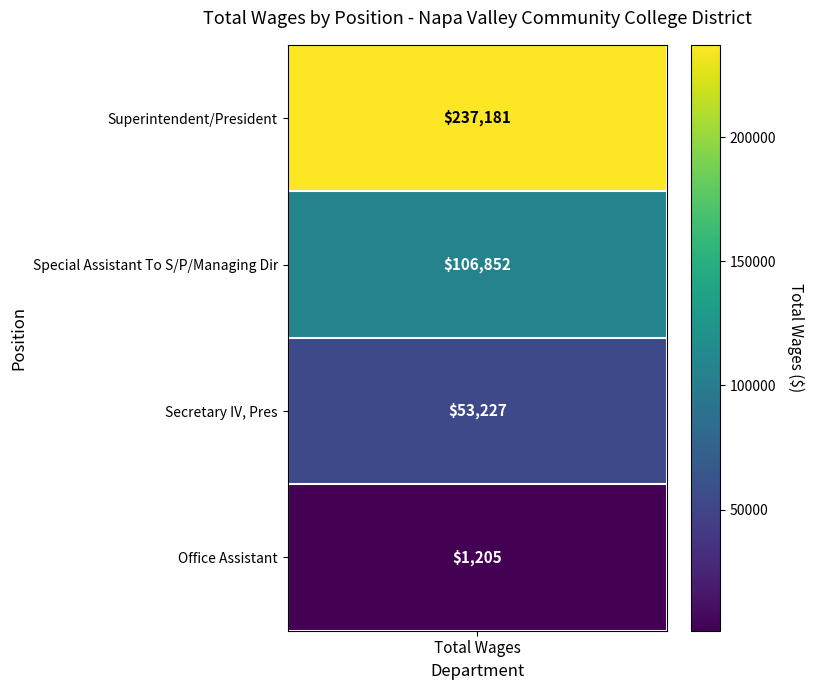

List the labels in order of value, smallest first.

3, 2, 1, 0